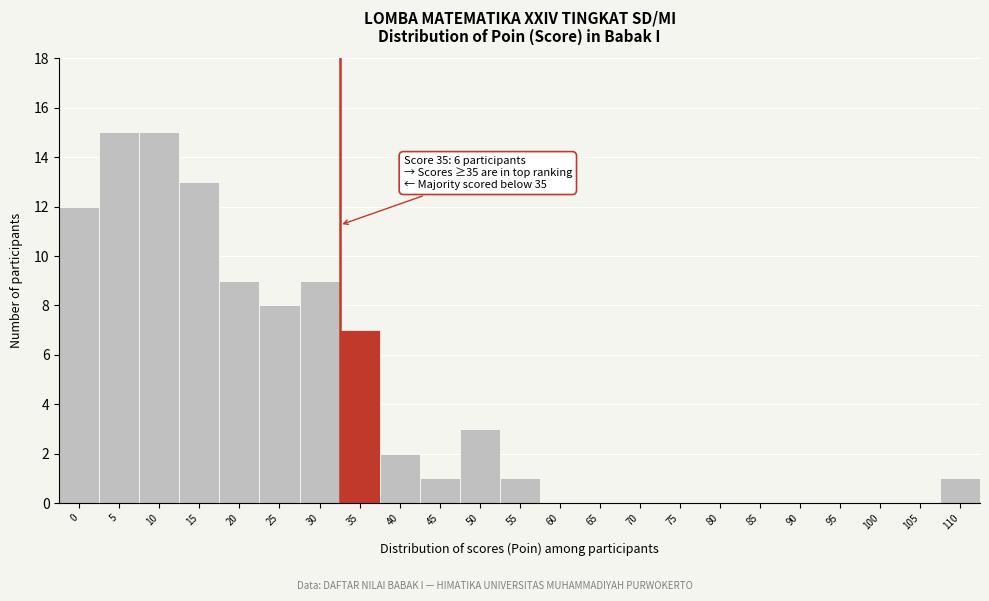

Reading right to left, transcribe all the data shown in this chart.

110=1	105=0	100=0	95=0	90=0	85=0	80=0	75=0	70=0	65=0	60=0	55=1	50=3	45=1	40=2	35=7	30=9	25=8	20=9	15=13	10=15	5=15	0=12